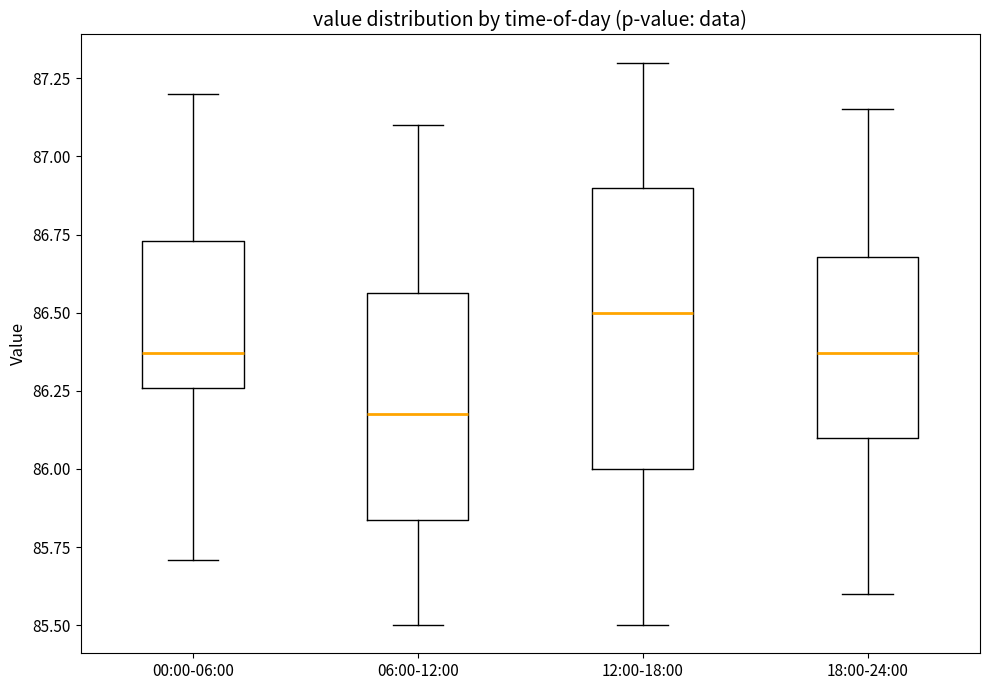

Reading left to right, read every box against the y-axis: the position of its median line, the range the box covers, and the ends of its whiskers. The values are not printed on the chart, so give them approximately, as read against the axis.

00:00-06:00: median 86.35, box 86.25 to 86.75, whiskers 85.70 to 87.20
06:00-12:00: median 86.20, box 85.85 to 86.55, whiskers 85.50 to 87.10
12:00-18:00: median 86.50, box 86.00 to 86.90, whiskers 85.50 to 87.30
18:00-24:00: median 86.35, box 86.10 to 86.70, whiskers 85.60 to 87.15